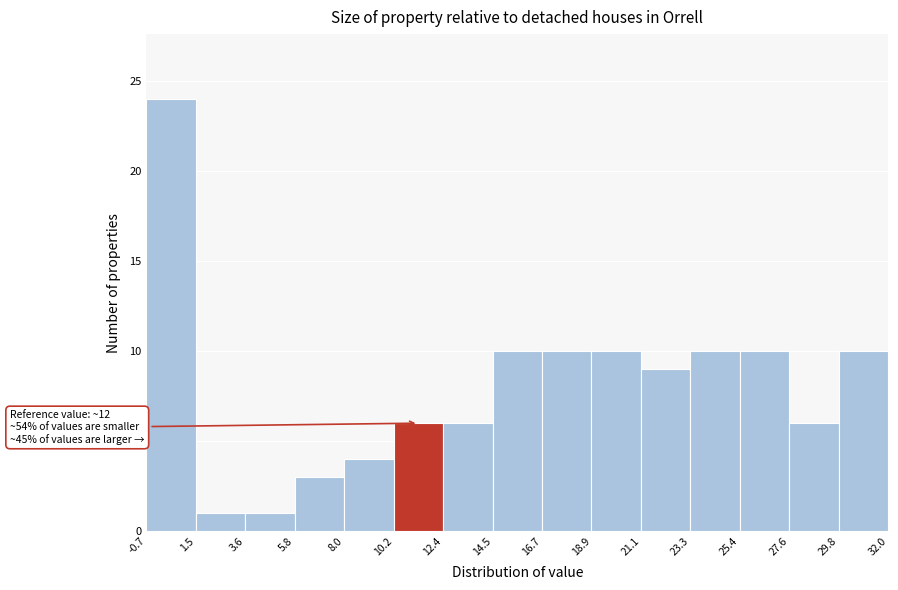

Which range on the x-axis has the tallest bar?

-0.7 to 1.5